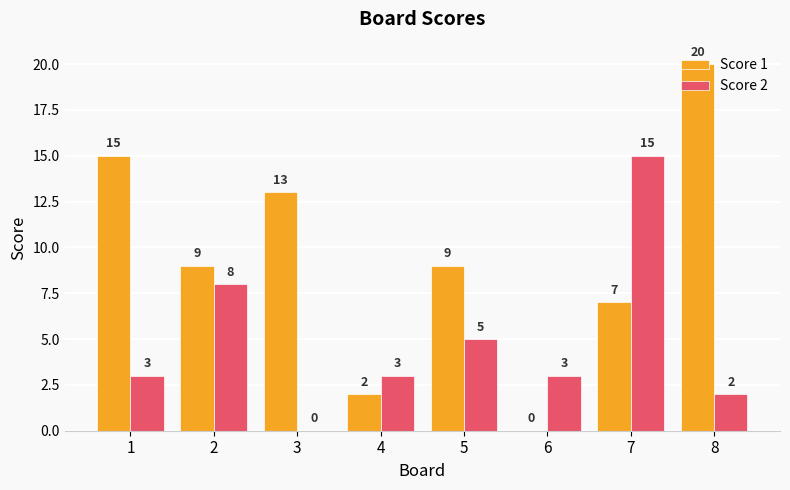

Which series has the largest total across all categories?

Score 1